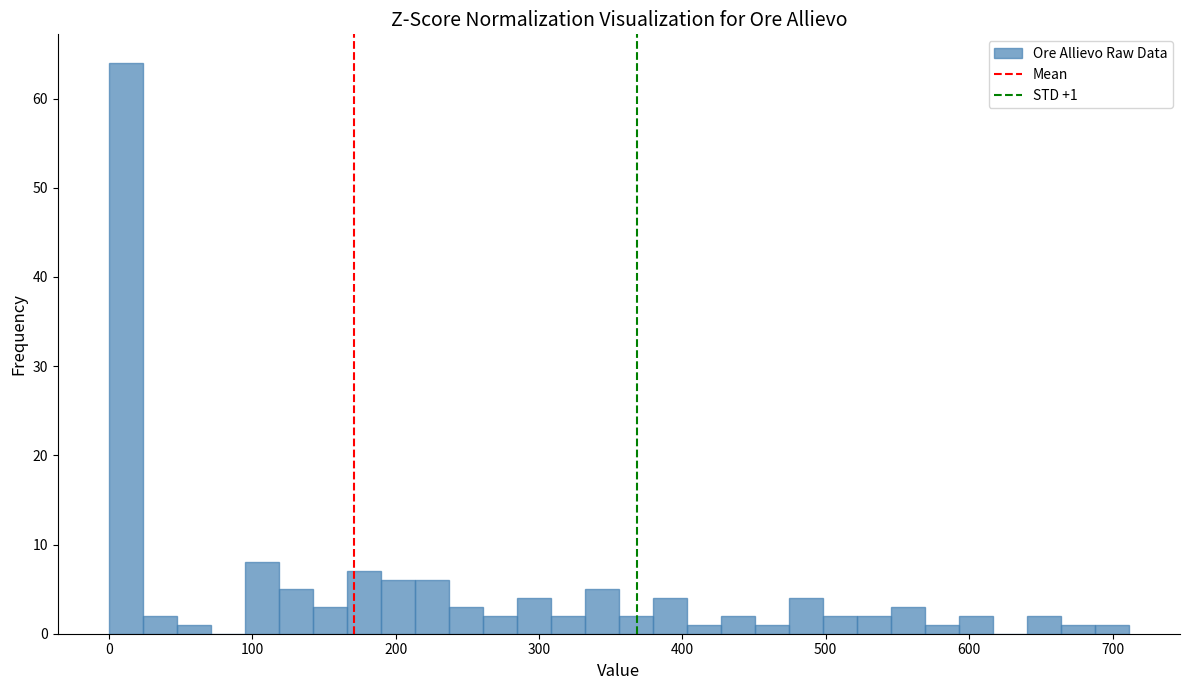

Read against the x-axis, roughly where is the centre of the tallest bar?

10